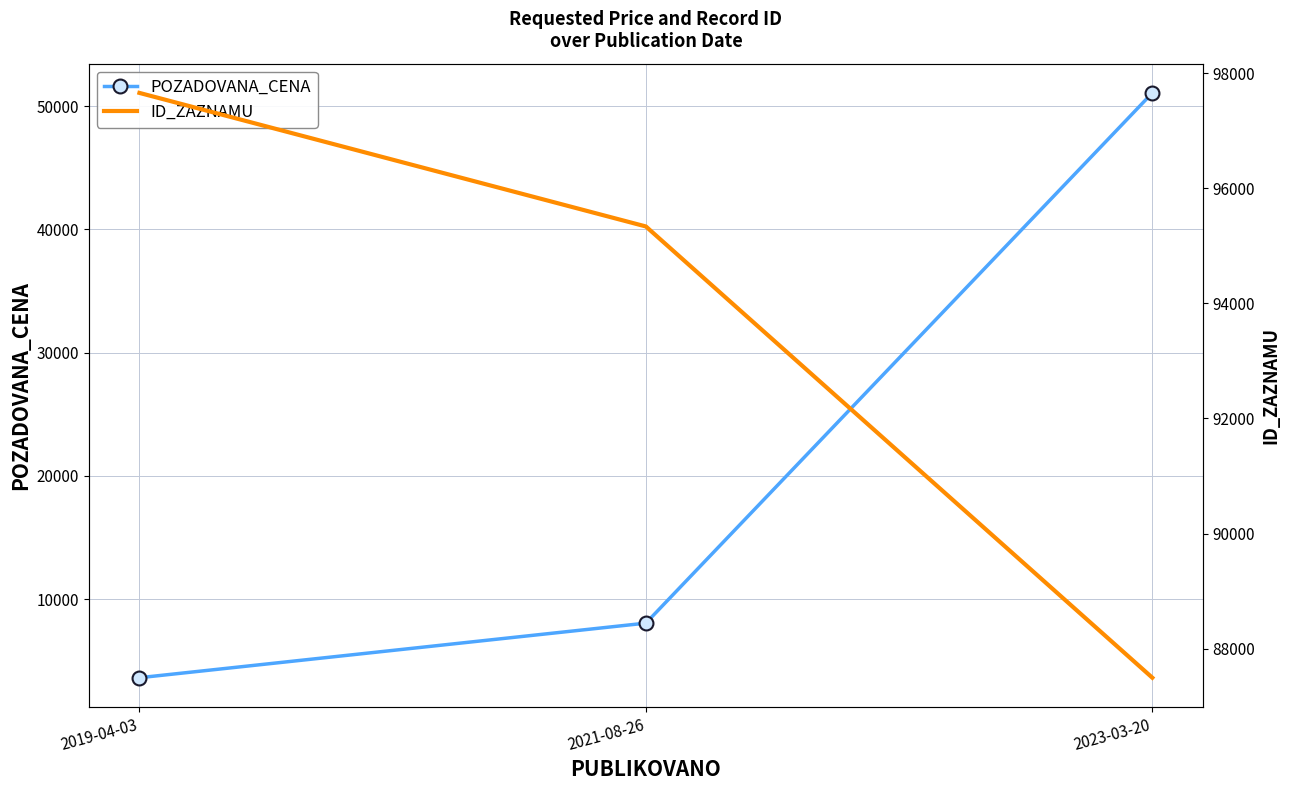

What is the smallest value displayed?

3620